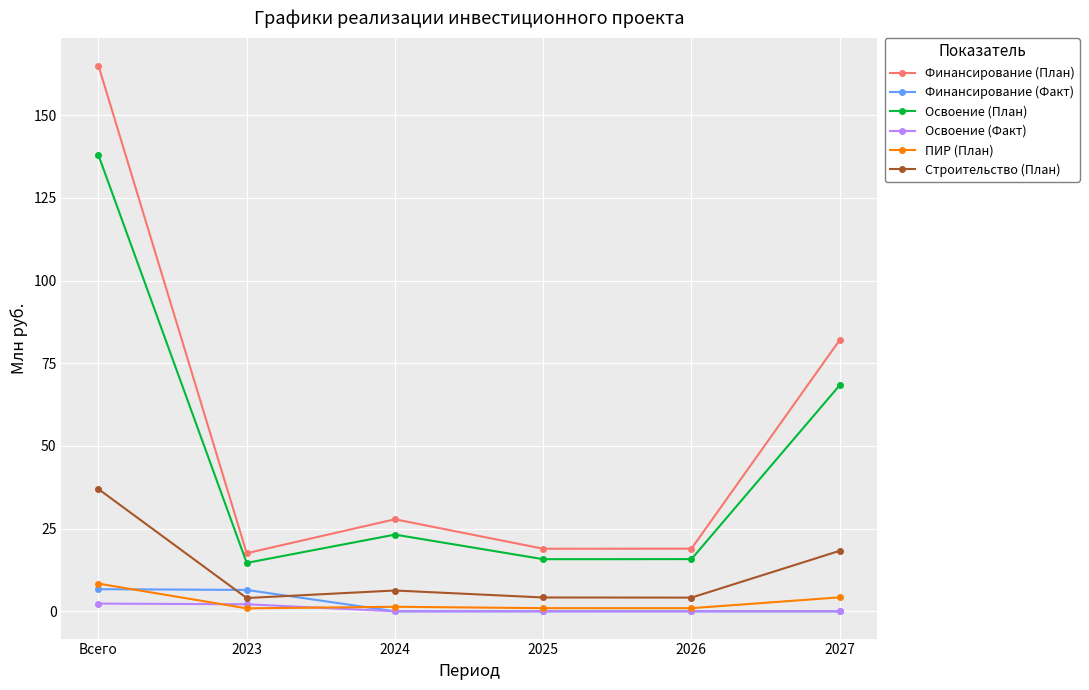

True or false: Финансирование (Факт) and Финансирование (План) intersect in this chart.

False